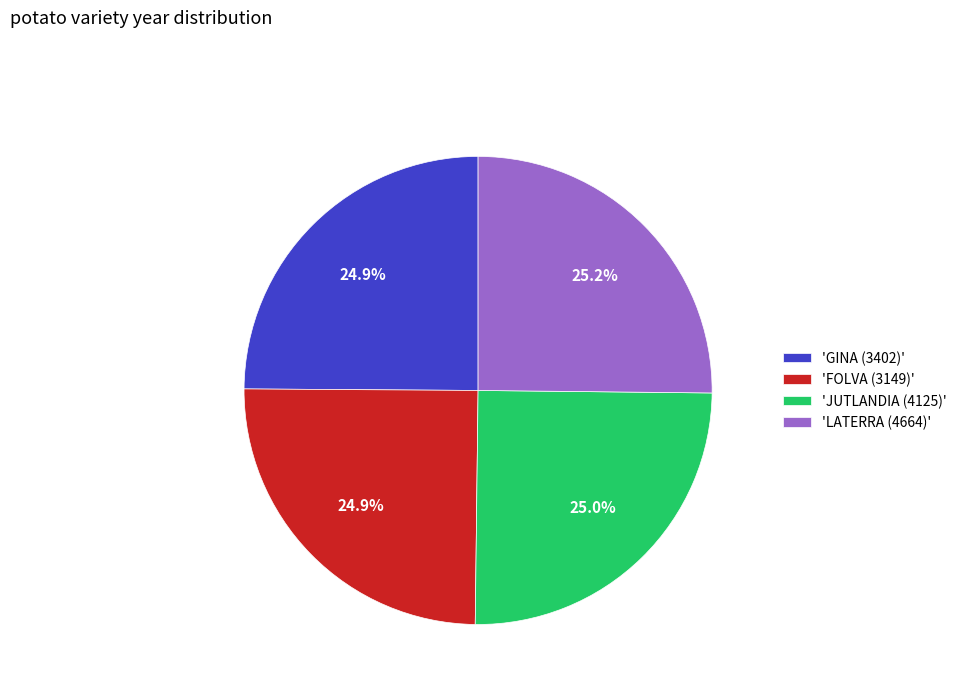

What is the ratio of the value at 'LATERRA (4664)' to the value at 'JUTLANDIA (4125)'?

1.0